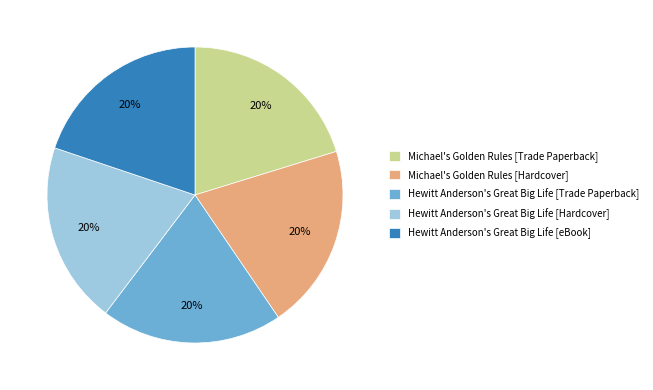

Is the sum of Michael's Golden Rules [Trade Paperback] and Hewitt Anderson's Great Big Life [eBook] greater than half?

No